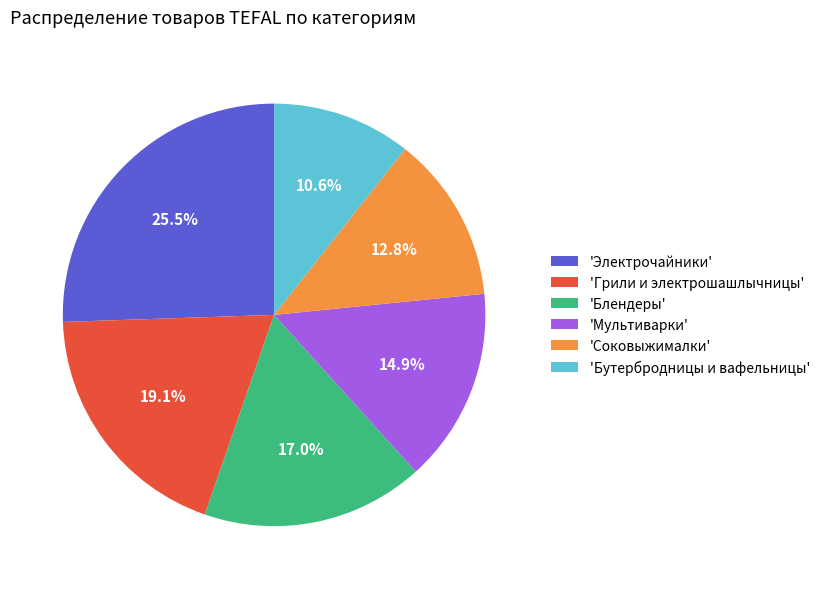

How much of the chart is everything except 'Бутербродницы и вафельницы'?

89.4%